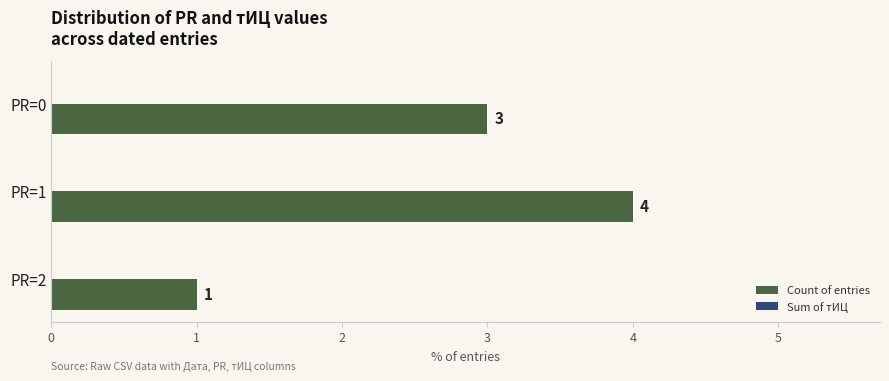

Reading top to bottom, what are all the values shown in this chart?

3	4	1